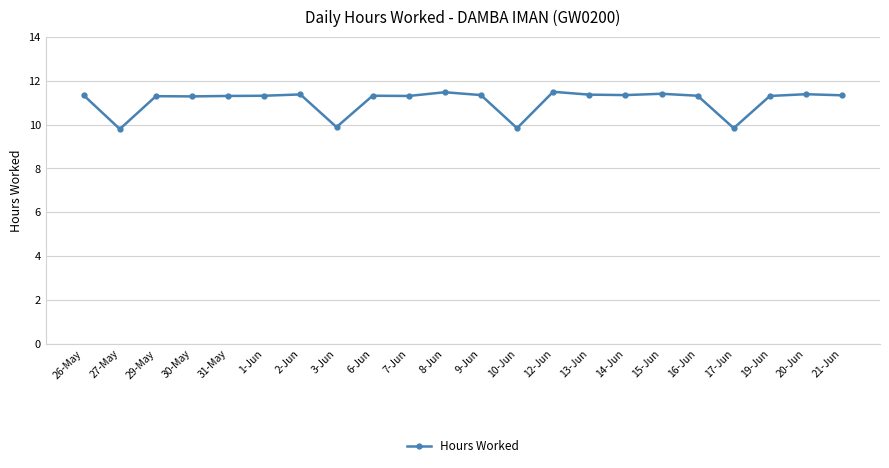

What position from the right is 20-Jun?

2